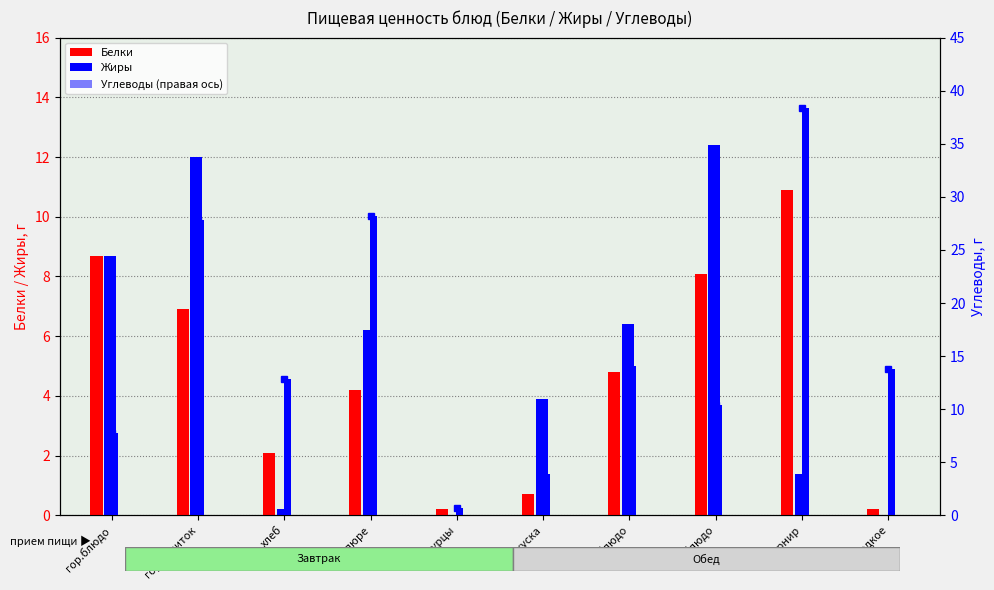

Which series has the widest spread of values?

Углеводы